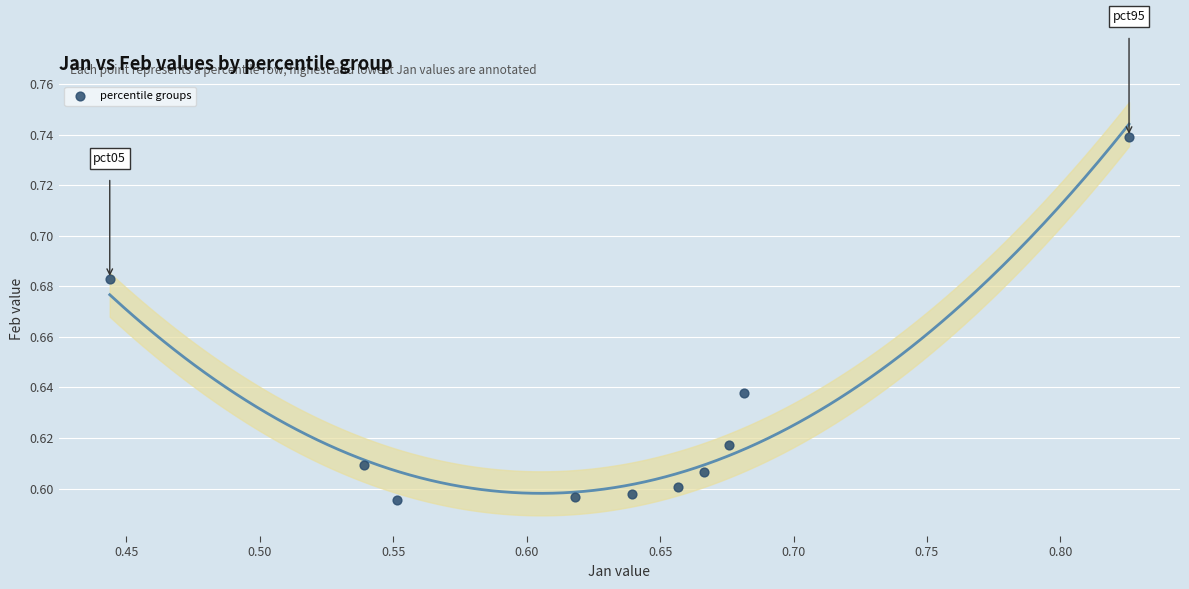

What is the range of X values (max minus min)?

0.4